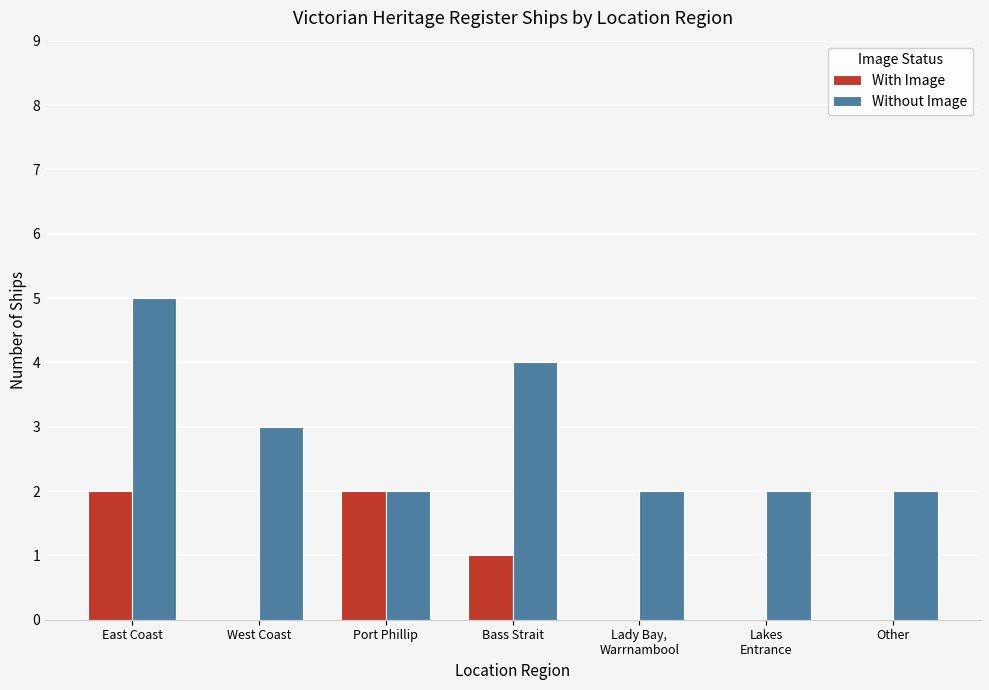

Which series has the largest range (max minus min)?

Without Image